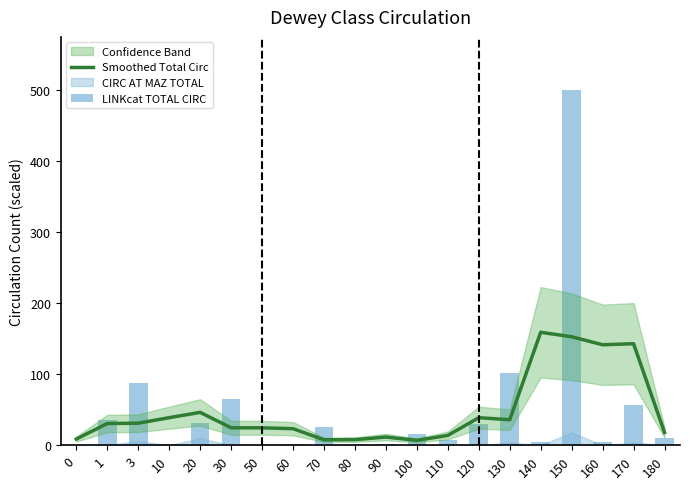

Which has a higher value, 10 or 170?

170